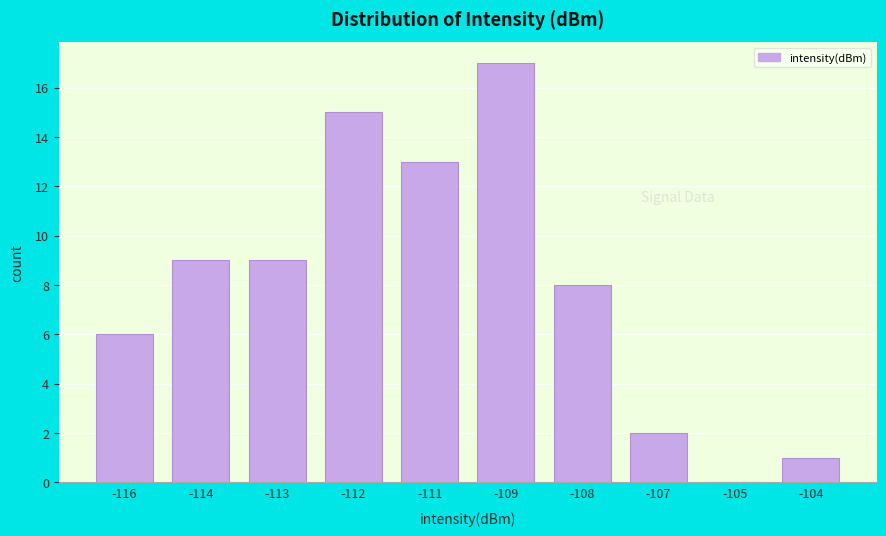

Reading left to right, extract all data points from this chart.

-116=6	-114=9	-113=9	-112=15	-111=13	-109=17	-108=8	-107=2	-105=0	-104=1